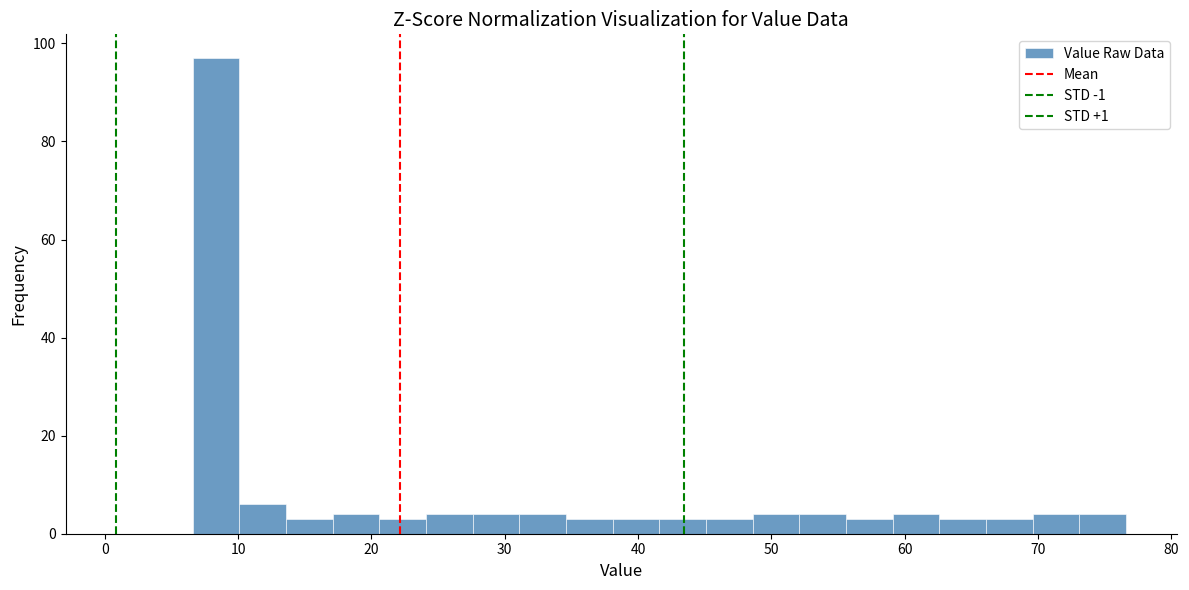

Read against the x-axis, roughly where is the centre of the tallest bar?

8